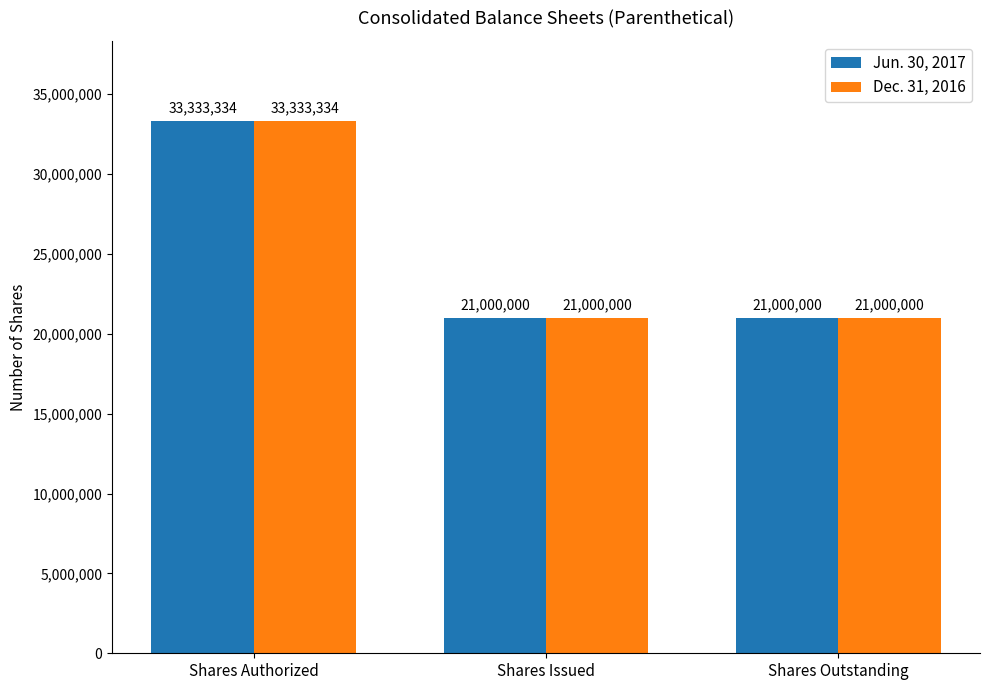

How many bars are there in each group?

2